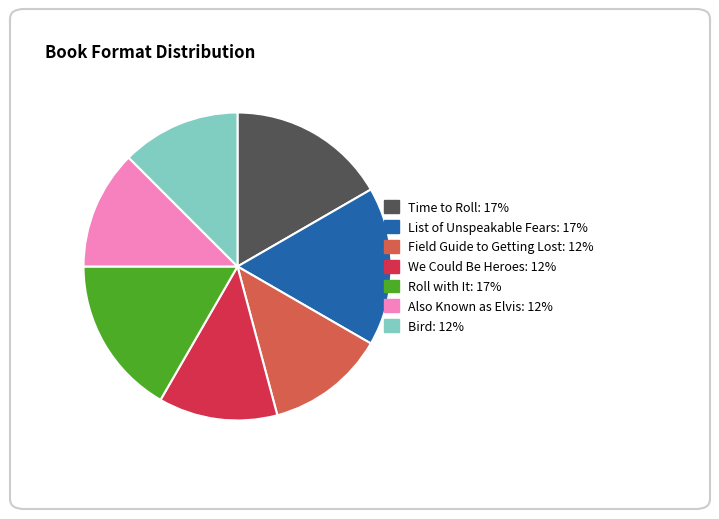

Between We Could Be Heroes and Time to Roll, which is larger?

Time to Roll